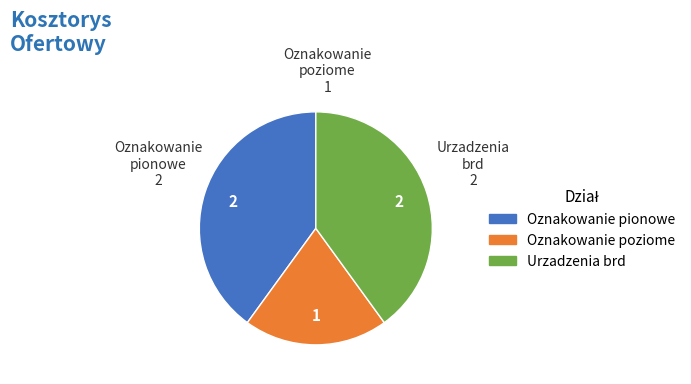

Between Oznakowanie poziome and Urzadzenia brd, which is larger?

Urzadzenia brd